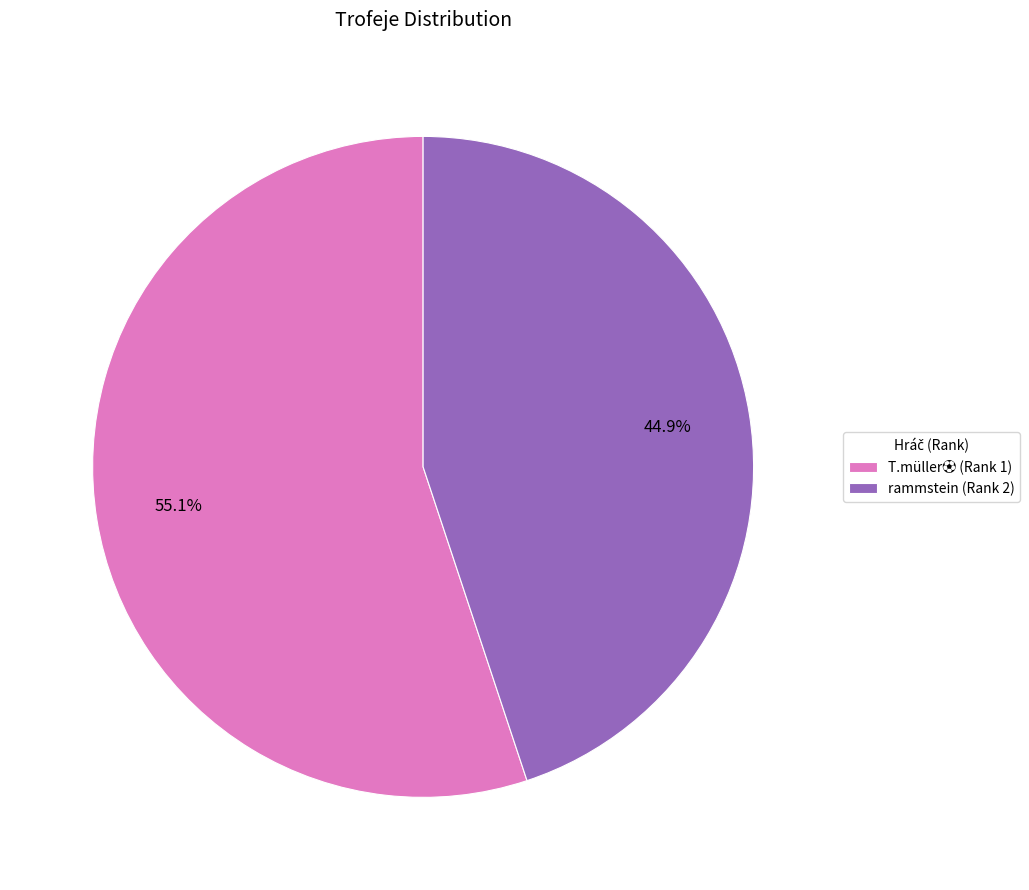

To the nearest percent, what is the difference between the largest and smallest slice percentages?

10%